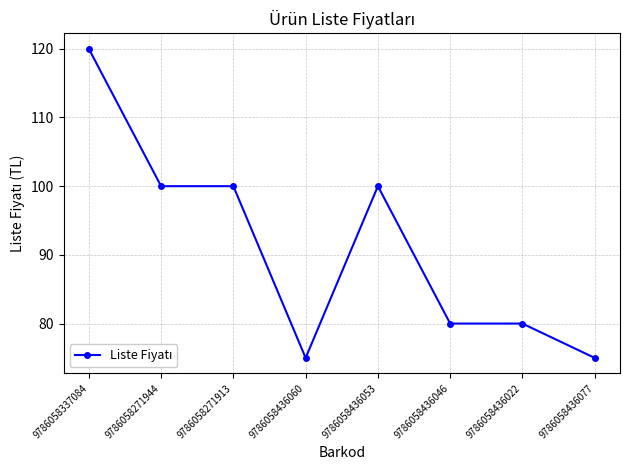

What is the sum of the values at 9786058436077 and 9786058436060?

150